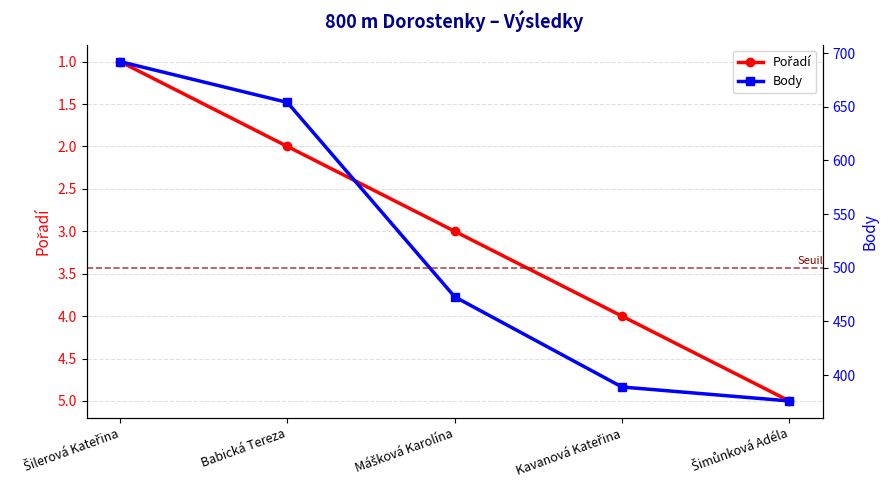

Which label corresponds to the largest value in the chart?

Šilerová Kateřina